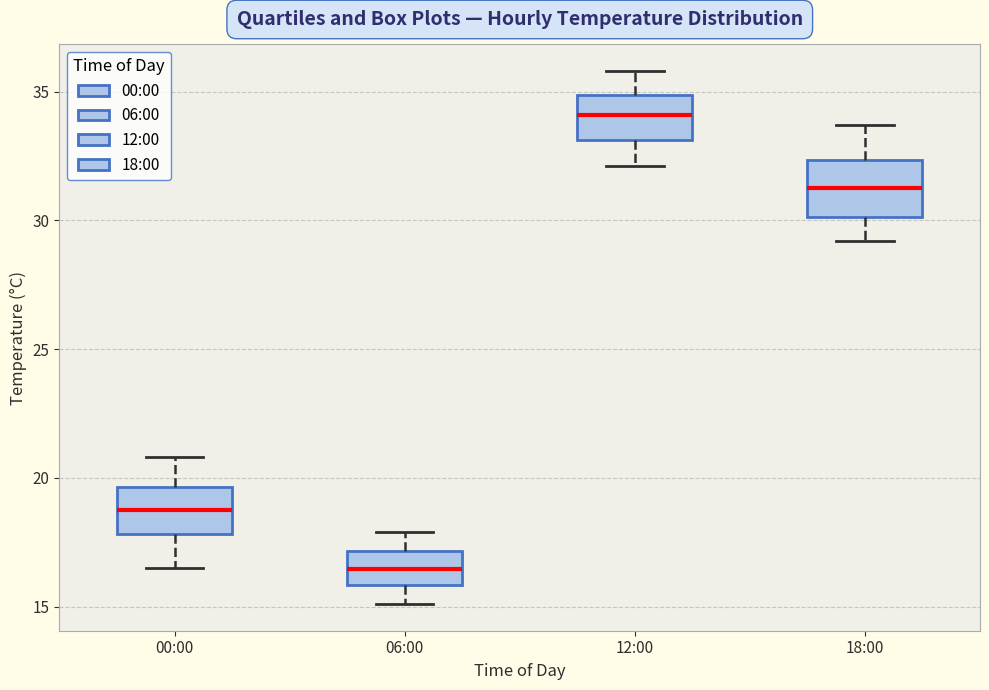

Reading left to right, read every box against the y-axis: the position of its median line, the range the box covers, and the ends of its whiskers. The values are not printed on the chart, so give them approximately, as read against the axis.

00:00: median 19.0, box 18.0 to 19.5, whiskers 16.5 to 21.0
06:00: median 16.5, box 16.0 to 17.0, whiskers 15.0 to 18.0
12:00: median 34.0, box 33.0 to 35.0, whiskers 32.0 to 36.0
18:00: median 31.5, box 30.0 to 32.5, whiskers 29.0 to 33.5